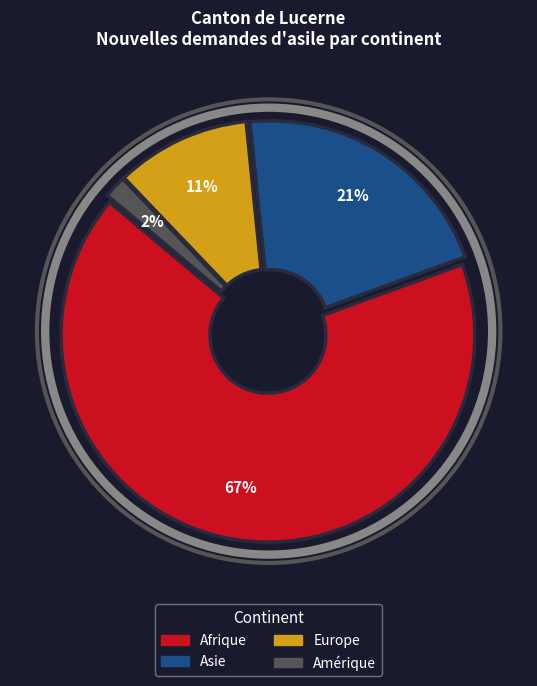

How many segments does this pie chart have?

4